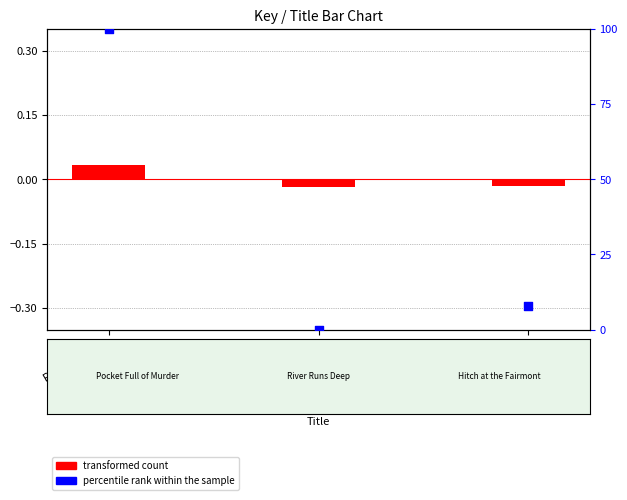

At which category is the sum across all series the highest?

Pocket Full …